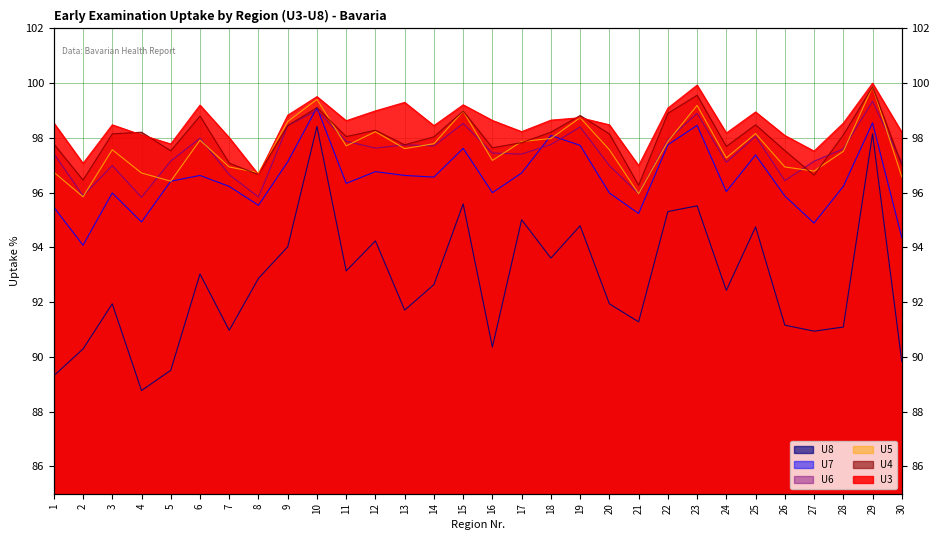

Which series has the largest total across all categories?

U3